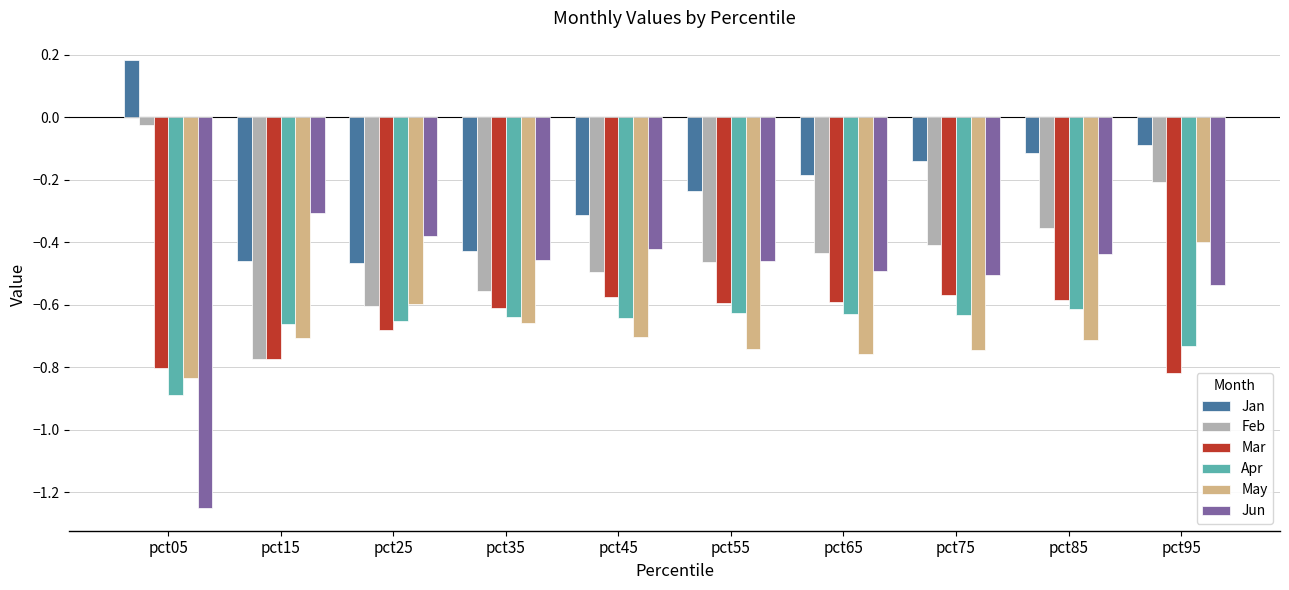

How many categories are shown in the chart?

10